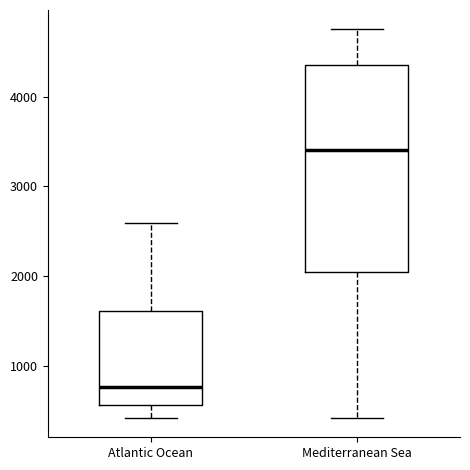

Comparing the boxes themselves (not the whiskers), which one is the tallest?

Mediterranean Sea